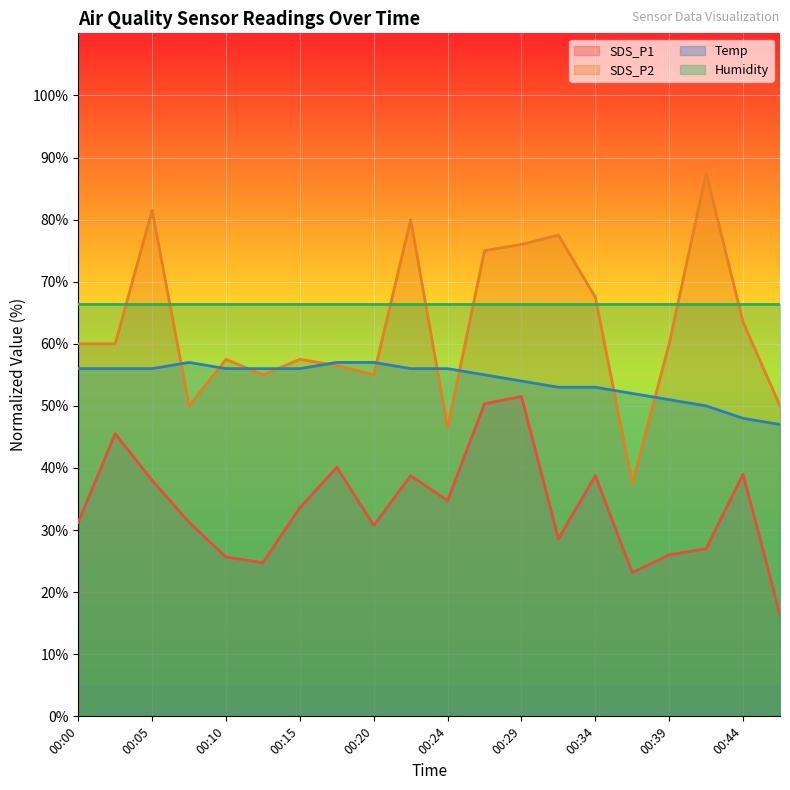

Is the value of SDS_P2 at 00:02 greater than the value of Temp at 00:24?

Yes